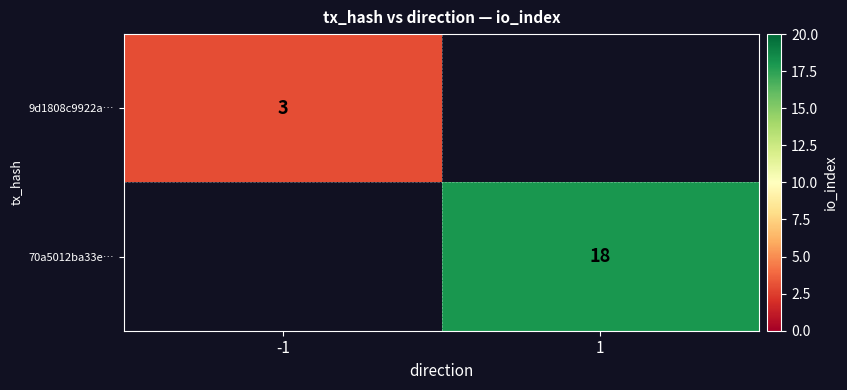

True or false: 70a5012ba33e… has a value of 7 at 1.

False